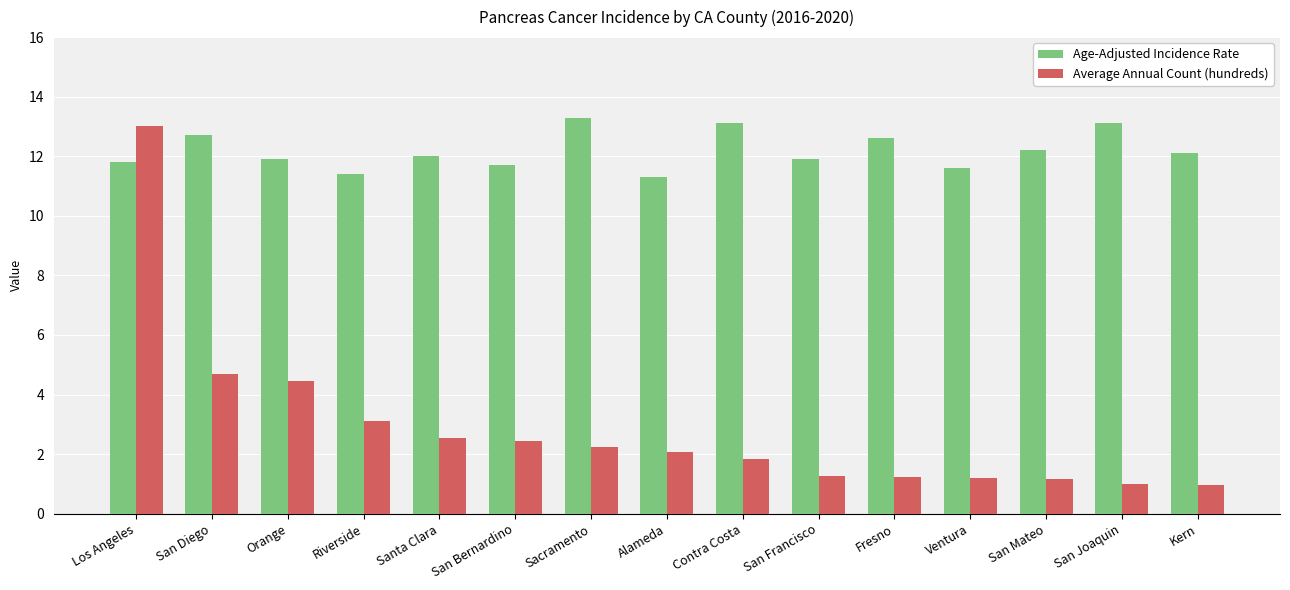

Is the value of Age-Adjusted Incidence Rate at Santa Clara greater than the value of Average Annual Count (hundreds) at Fresno?

Yes